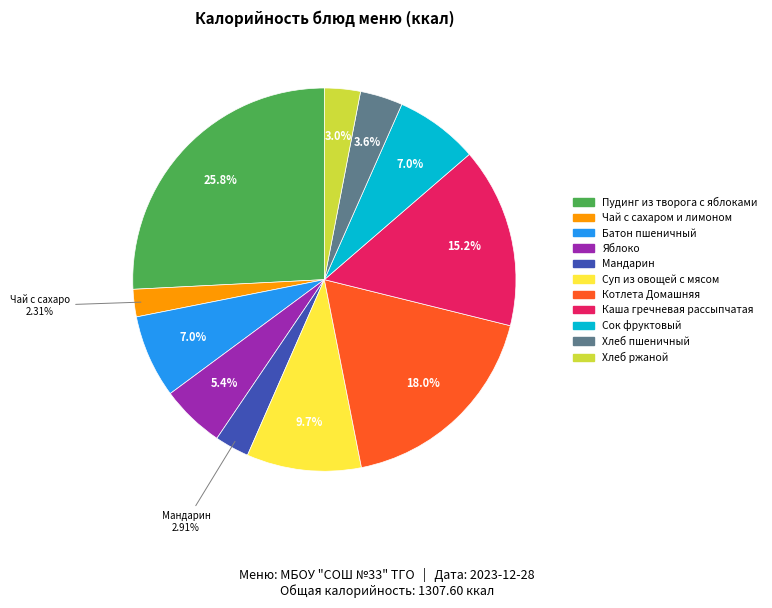

True or false: Мандарин accounts for 3% of the total.

True